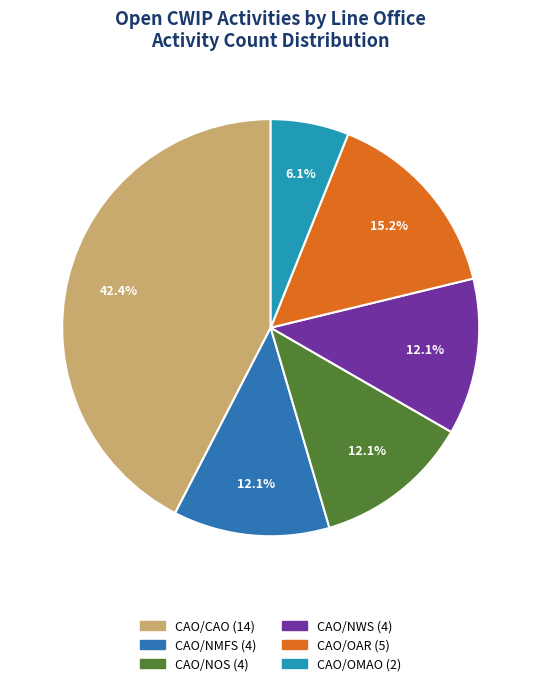

Which slice is the largest?

CAO/CAO